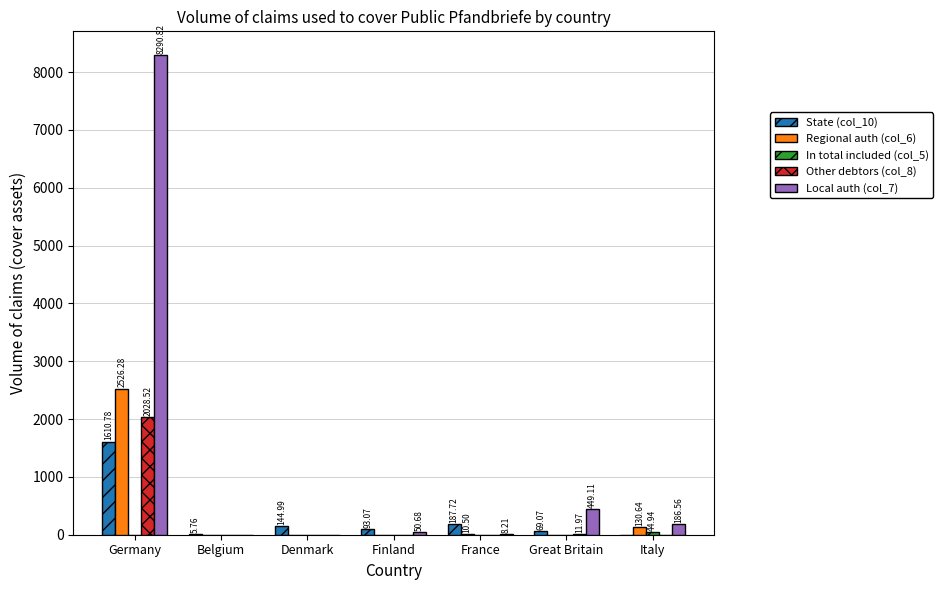

At which category is the sum across all series the highest?

Germany